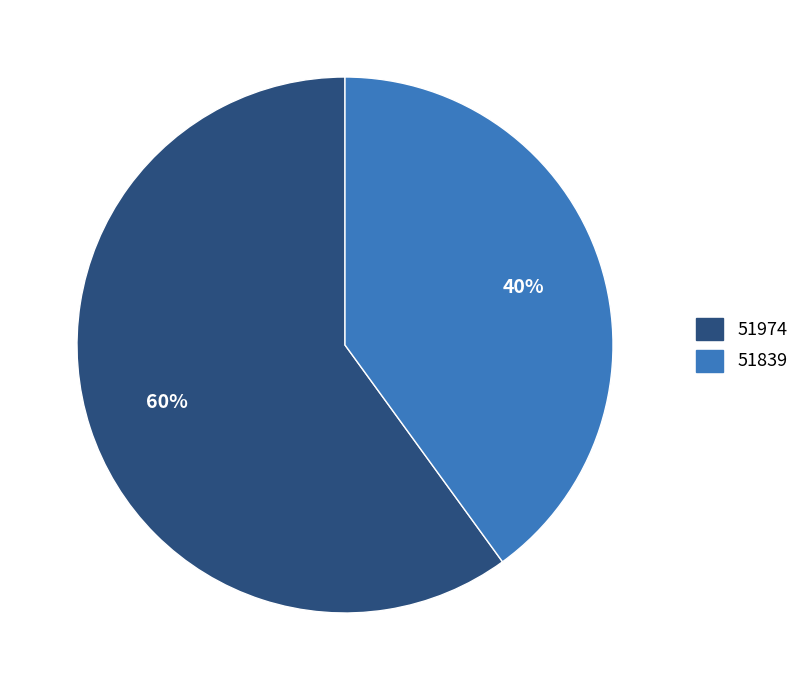

To the nearest percent, what portion does 51839 represent?

40%